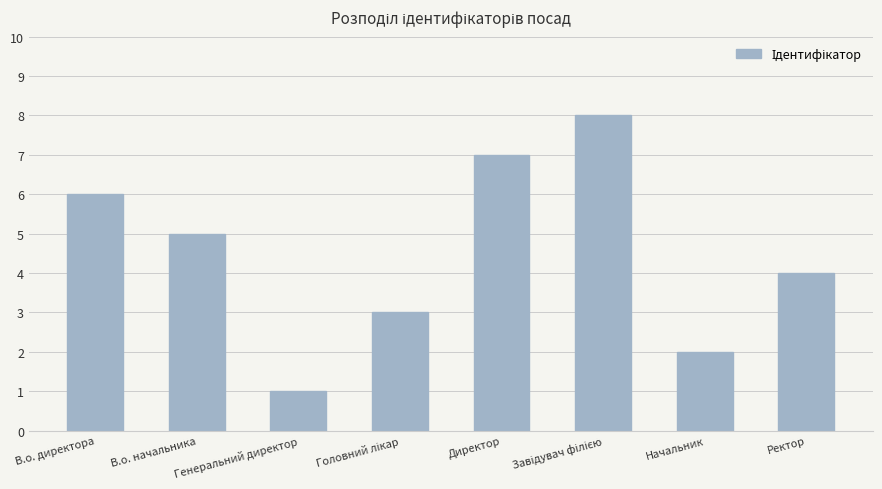

True or false: the data shows 6 at Ректор.

False